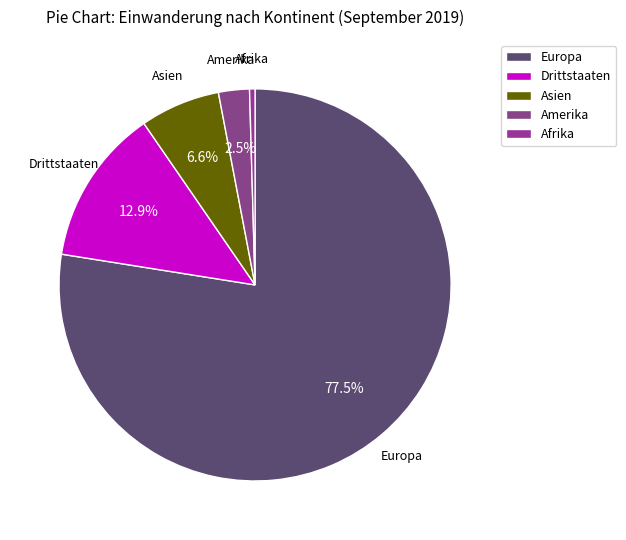

Is there any slice that represents more than half of the pie?

Yes